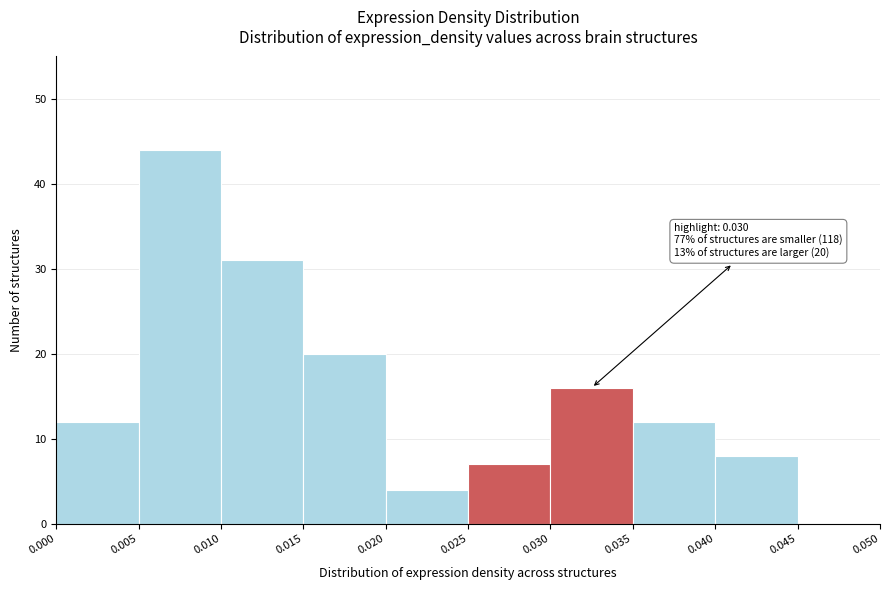

Over which range of the x-axis is the bar tallest?

0.005 to 0.010